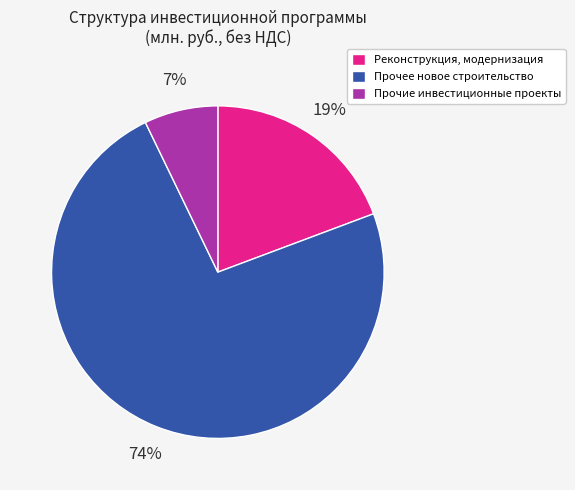

Approximately how many times larger is the value at Реконструкция, модернизация compared to Прочее новое строительство?

0.3